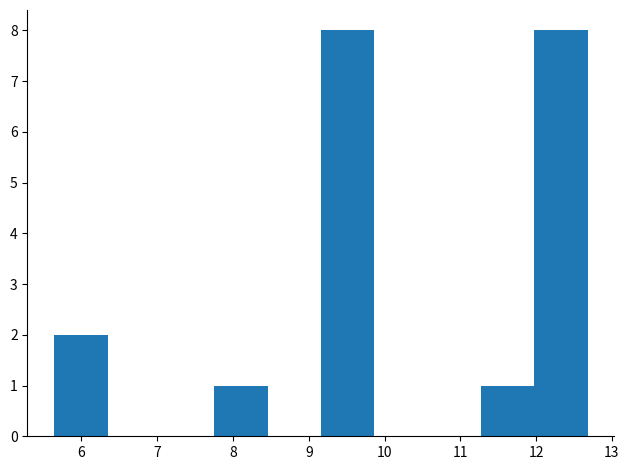

Reading left to right, transcribe this chart: for each bar, give the range it covers on the x-axis and its height. Neither the bar edges nor the heights are printed on the chart, so give them approximately, as read against the axes.

5.6 to 6.3: 2
6.3 to 7.0: 0
7.0 to 7.8: 0
7.8 to 8.5: 1
8.5 to 9.2: 0
9.2 to 9.9: 8
9.9 to 10.6: 0
10.6 to 11.3: 0
11.3 to 12.0: 1
12.0 to 12.7: 8